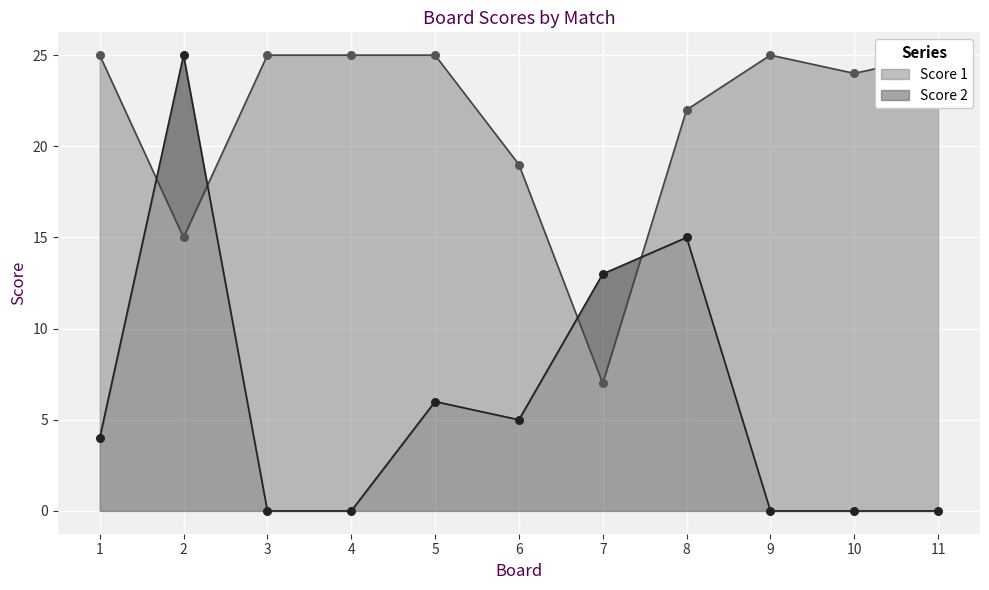

Is the value of Score 2 at 11 greater than the value of Score 1 at 9?

No